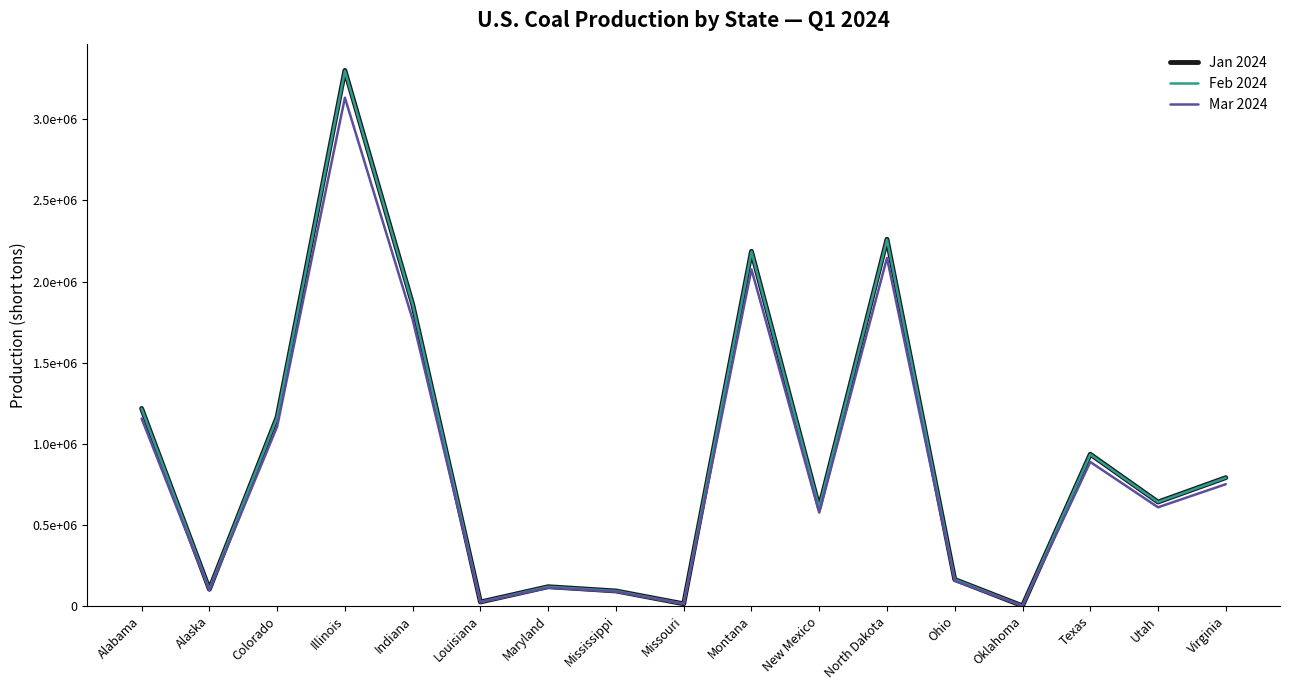

Reading left to right, extract all data points from this chart.

Jan 2024: Alabama=1217192	Alaska=102317	Colorado=1164411	Illinois=3301736	Indiana=1860267	Louisiana=23819	Maryland=117935	Mississippi=91792	Missouri=12495	Montana=2186269	New Mexico=605984	North Dakota=2260679	Ohio=162583	Oklahoma=40	Texas=934916	Utah=640326	Virginia=790461
Feb 2024: Alabama=1216050	Alaska=102224	Colorado=1163316	Illinois=3298639	Indiana=1858517	Louisiana=23805	Maryland=117814	Mississippi=91701	Missouri=12489	Montana=2184221	New Mexico=605424	North Dakota=2258571	Ohio=162428	Oklahoma=37	Texas=934036	Utah=639726	Virginia=789721
Mar 2024: Alabama=1155194	Alaska=97101	Colorado=1105100	Illinois=3133573	Indiana=1765509	Louisiana=22621	Maryland=111929	Mississippi=87109	Missouri=11839	Montana=2074911	New Mexico=575123	North Dakota=2145553	Ohio=154298	Oklahoma=41	Texas=887285	Utah=607719	Virginia=750202